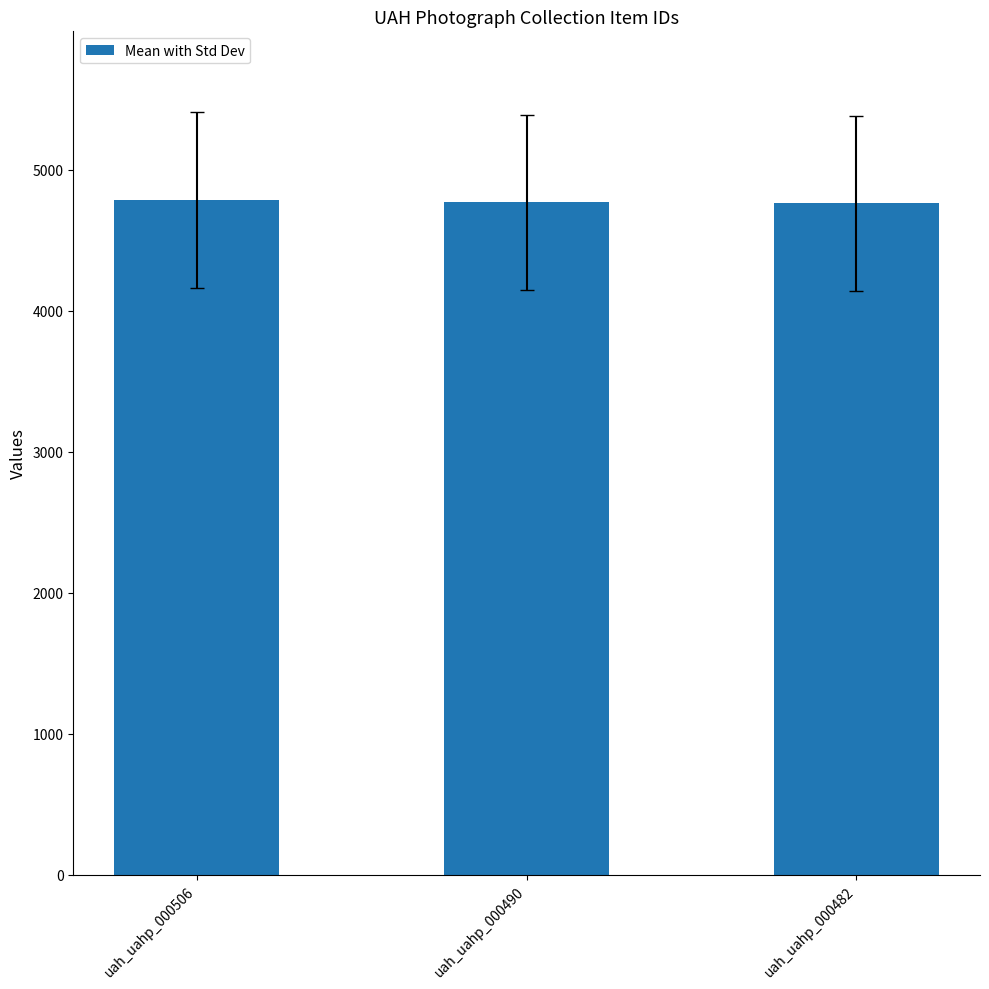

What is the ratio of the value at uah_uahp_000506 to the value at uah_uahp_000482?

1.0